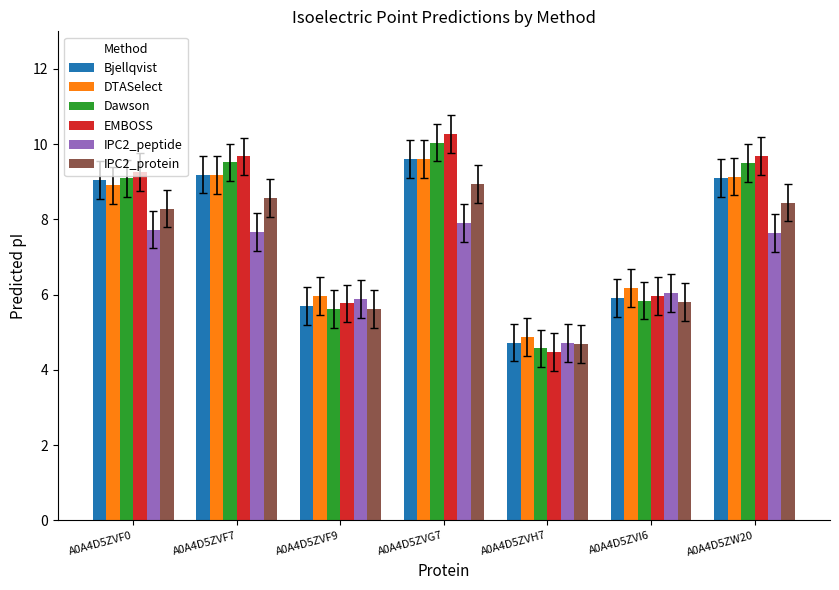

How many groups of bars are there?

7